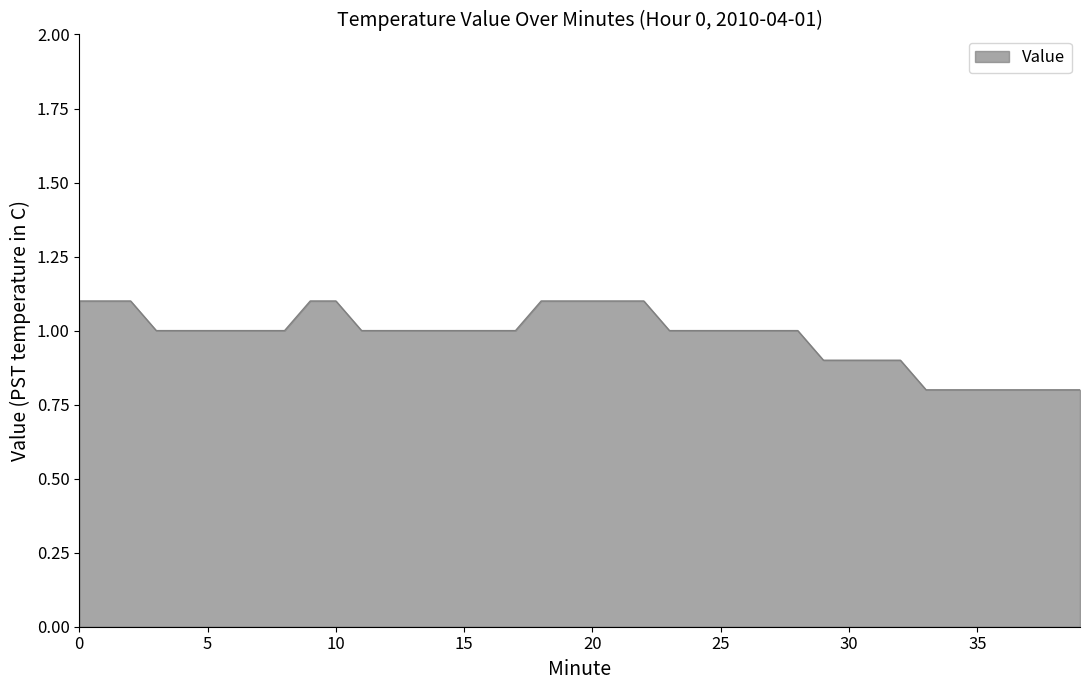

What is the difference between the maximum and minimum values?

0.3